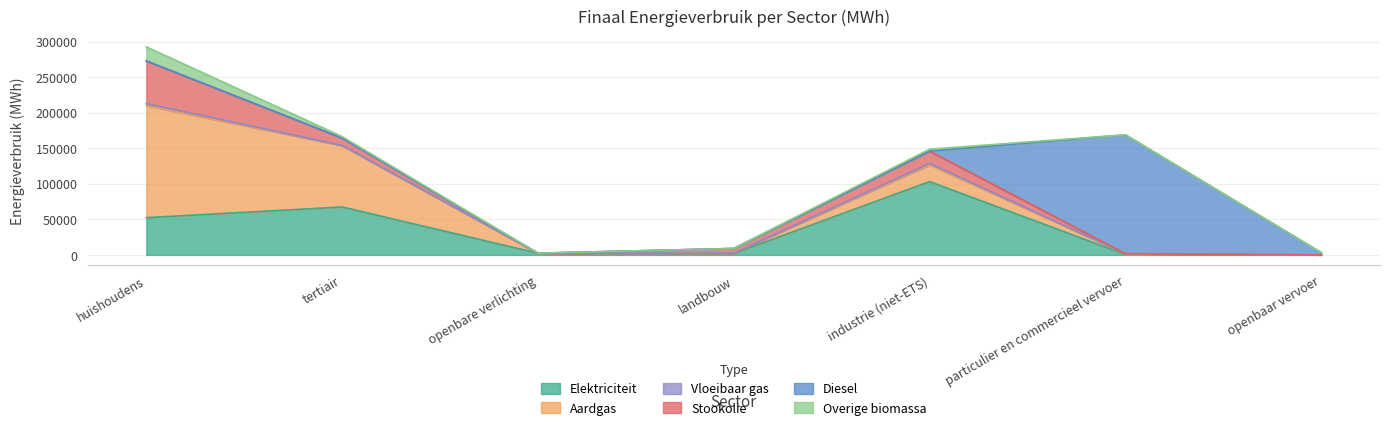

What is the total value across all series at openbaar vervoer?

3112.5